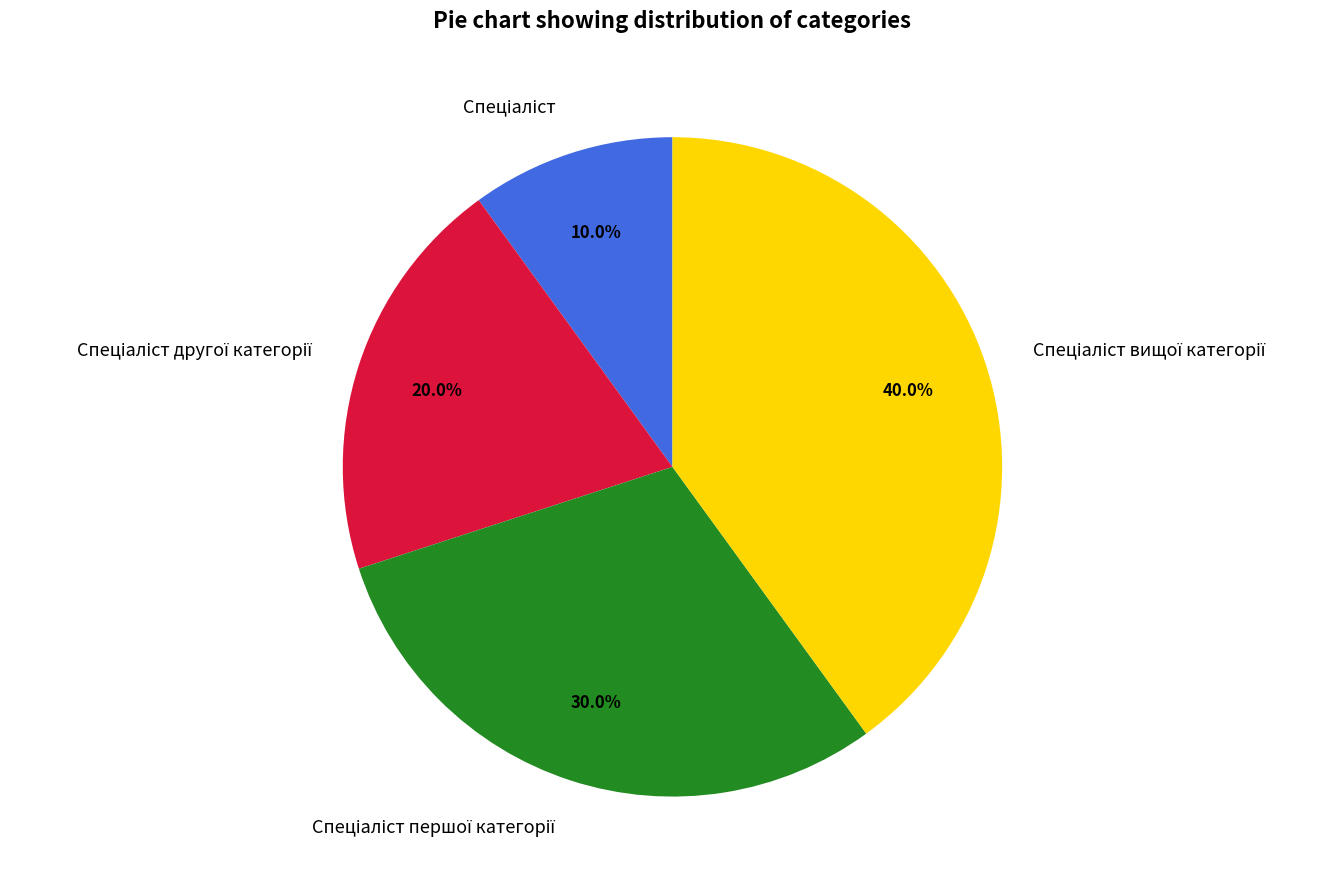

Is there any slice that represents more than half of the pie?

No